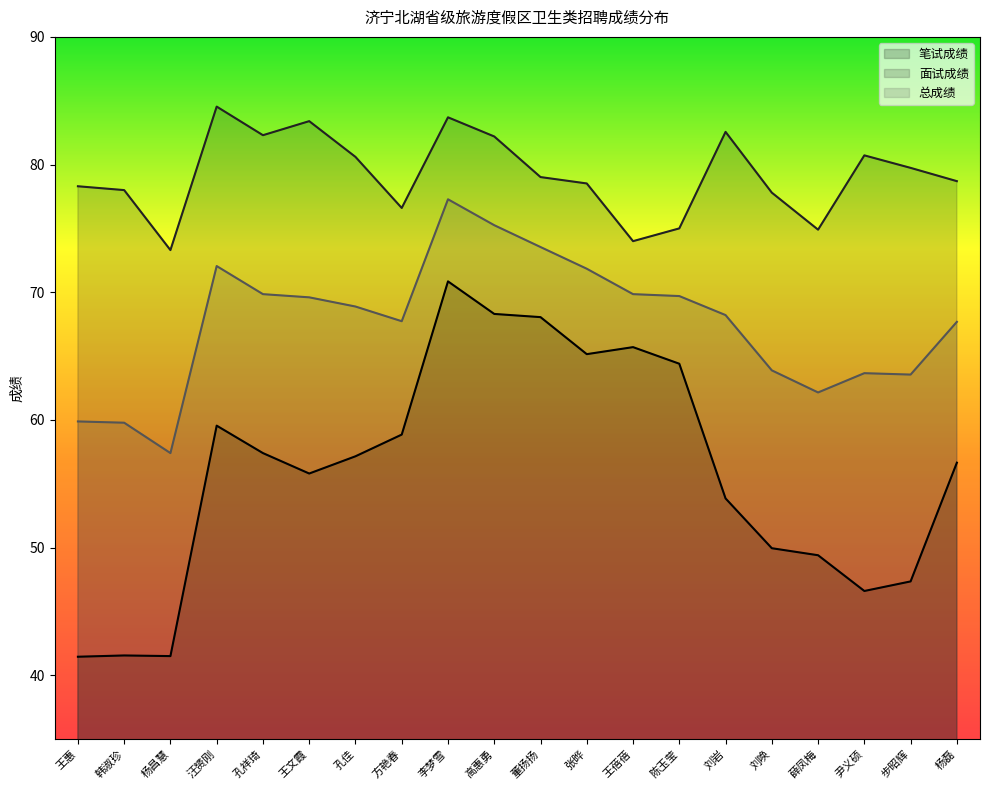

The 总成绩 series shows 29.3 at 步昭辉. True or false?

False